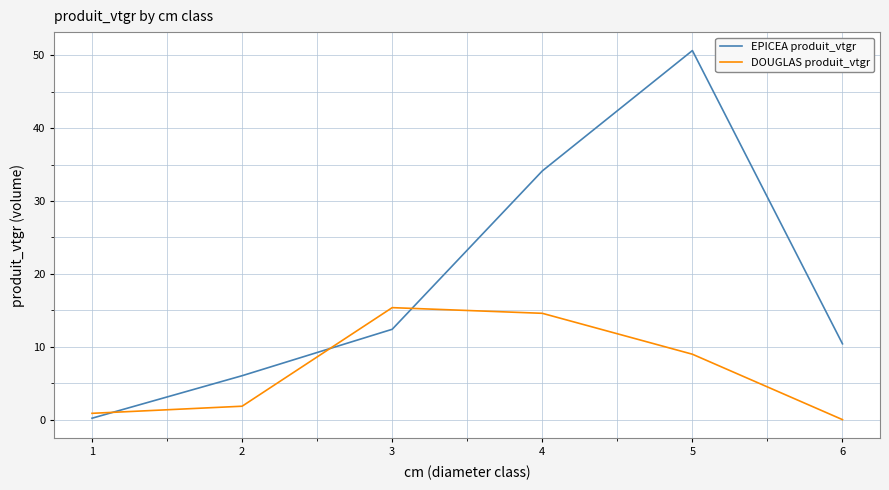

Which series changed the most between 1 and 2?

EPICEA produit_vtgr